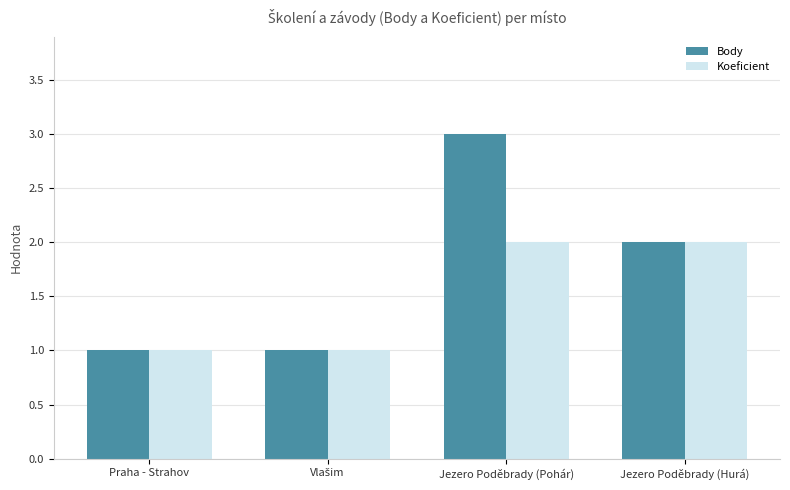

What is the value of the Koeficient bar at the 1st from the left?

1